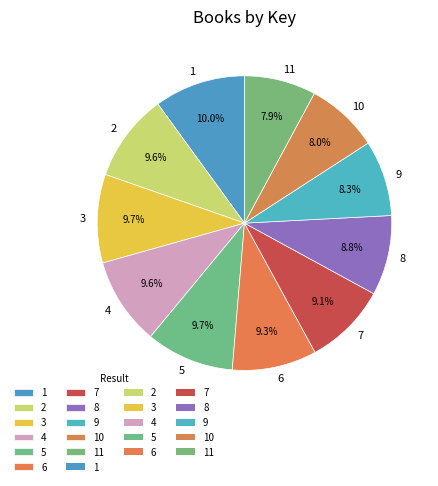

Is the sum of 8 and 6 greater than half?

No